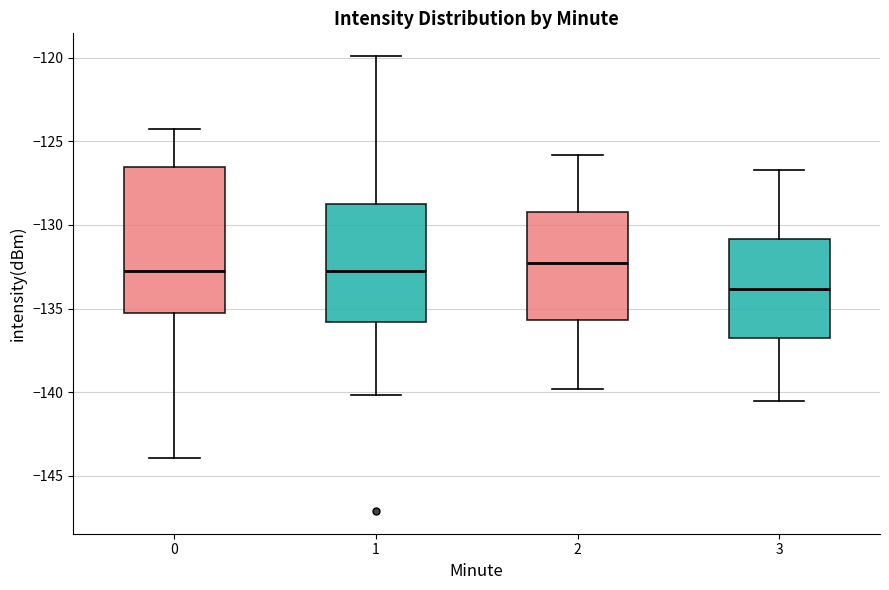

Where does the upper whisker of the box at x = 0 end on the y-axis? The values are not printed on the chart, so give them approximately, as read against the axis.

-124.5